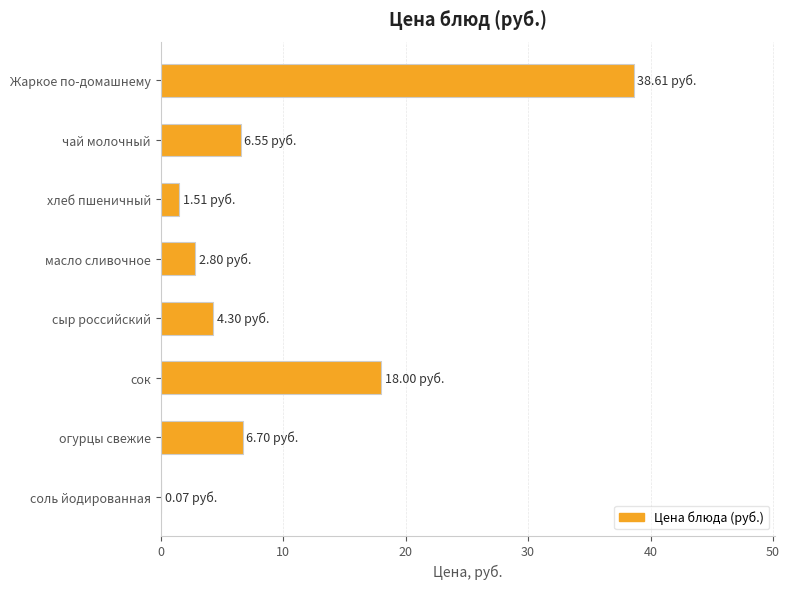

What is the sum of the values at чай молочный and сок?

24.6